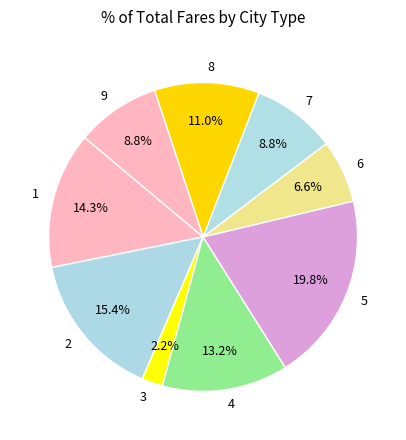

What percentage is the 1 slice, to the nearest percent?

14%